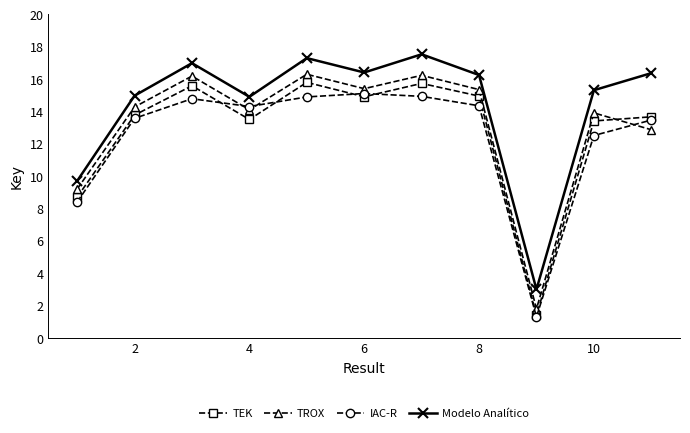

How many times do TEK and TROX cross each other?

1